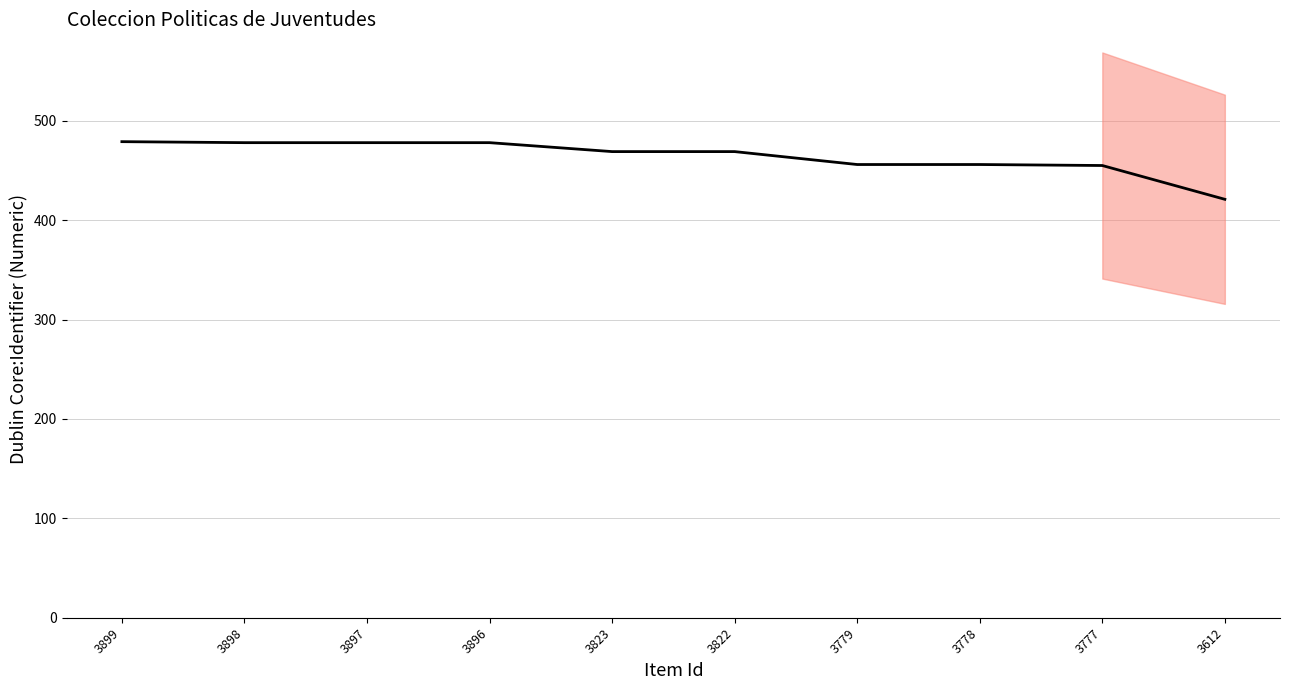

Between 3822 and 3779, which is larger?

3822